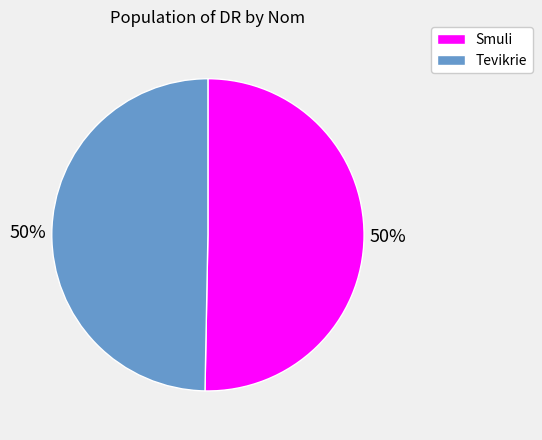

To the nearest percent, what is the average slice percentage?

50%